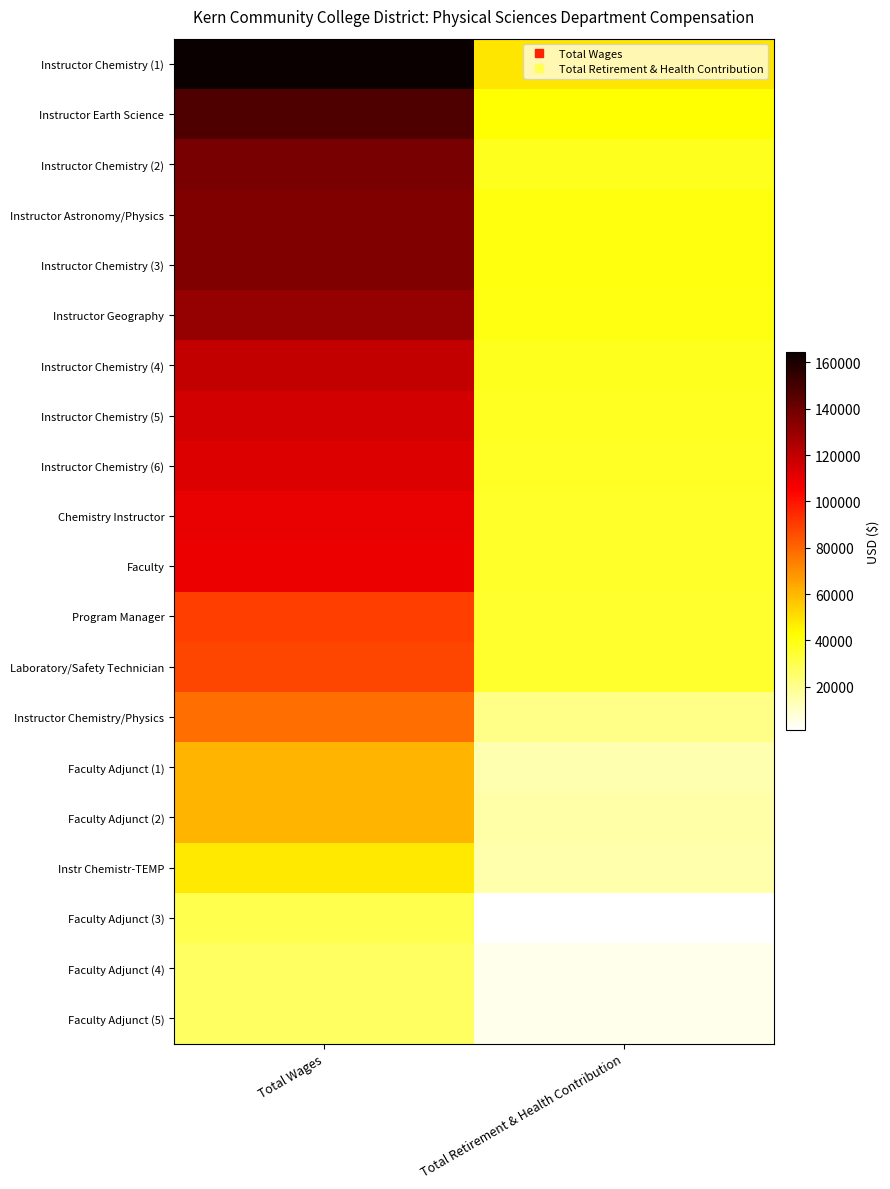

Reading right to left, transcribe all the data shown in this chart.

Instructor Chemistry (1): Total Retirement & Health Contribution=48890	Total Wages=164573
Instructor Earth Science: Total Retirement & Health Contribution=42559	Total Wages=147894
Instructor Chemistry (2): Total Retirement & Health Contribution=37840	Total Wages=137632
Instructor Astronomy/Physics: Total Retirement & Health Contribution=40283	Total Wages=135684
Instructor Chemistry (3): Total Retirement & Health Contribution=40494	Total Wages=135591
Instructor Geography: Total Retirement & Health Contribution=39692	Total Wages=130727
Instructor Chemistry (4): Total Retirement & Health Contribution=37811	Total Wages=119305
Instructor Chemistry (5): Total Retirement & Health Contribution=37166	Total Wages=115576
Instructor Chemistry (6): Total Retirement & Health Contribution=36763	Total Wages=113112
Chemistry Instructor: Total Retirement & Health Contribution=36138	Total Wages=110286
Faculty: Total Retirement & Health Contribution=35944	Total Wages=109203
Program Manager: Total Retirement & Health Contribution=35281	Total Wages=89689
Laboratory/Safety Technician: Total Retirement & Health Contribution=34972	Total Wages=87912
Instructor Chemistry/Physics: Total Retirement & Health Contribution=20458	Total Wages=78369
Faculty Adjunct (1): Total Retirement & Health Contribution=14266	Total Wages=60891
Faculty Adjunct (2): Total Retirement & Health Contribution=15318	Total Wages=60702
Instr Chemistr-TEMP: Total Retirement & Health Contribution=14749	Total Wages=47860
Faculty Adjunct (3): Total Retirement & Health Contribution=1117	Total Wages=30201
Faculty Adjunct (4): Total Retirement & Health Contribution=4460	Total Wages=27094
Faculty Adjunct (5): Total Retirement & Health Contribution=4483	Total Wages=26961